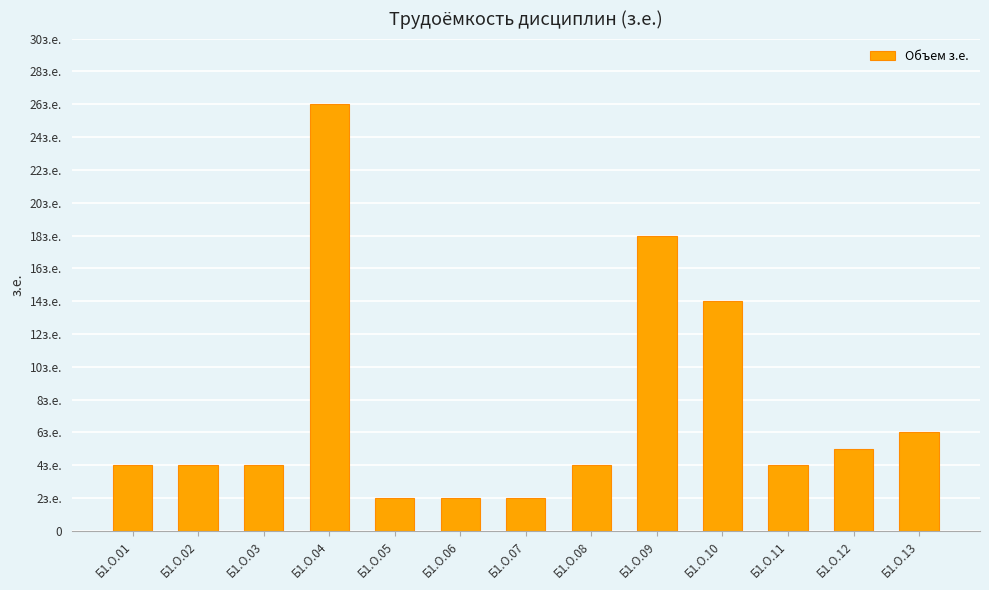

Which label corresponds to the largest value in the chart?

Б1.О.04